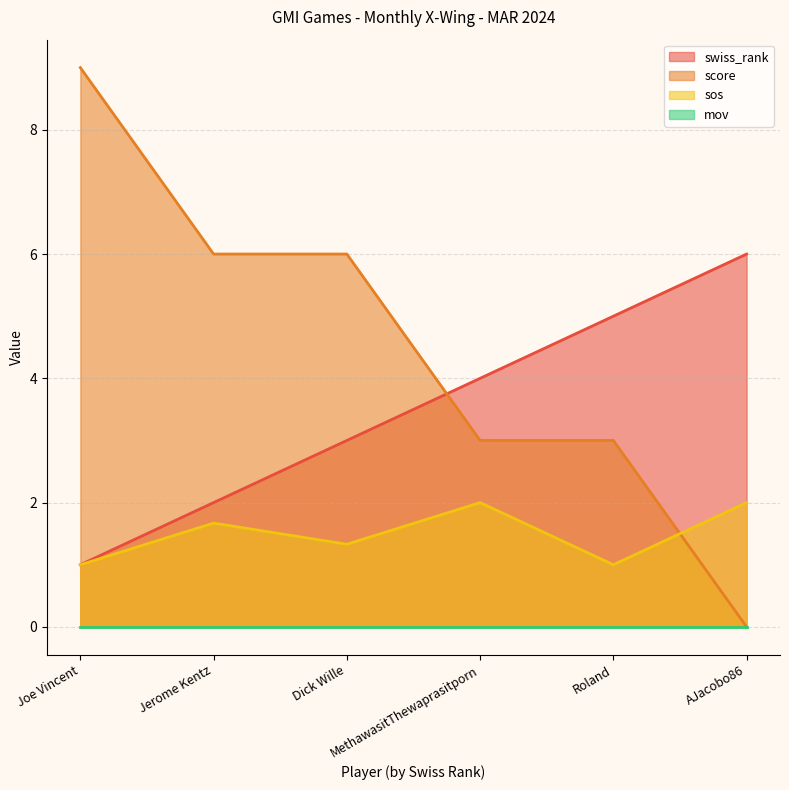

True or false: score has more than 1 points higher than both neighbors.

False